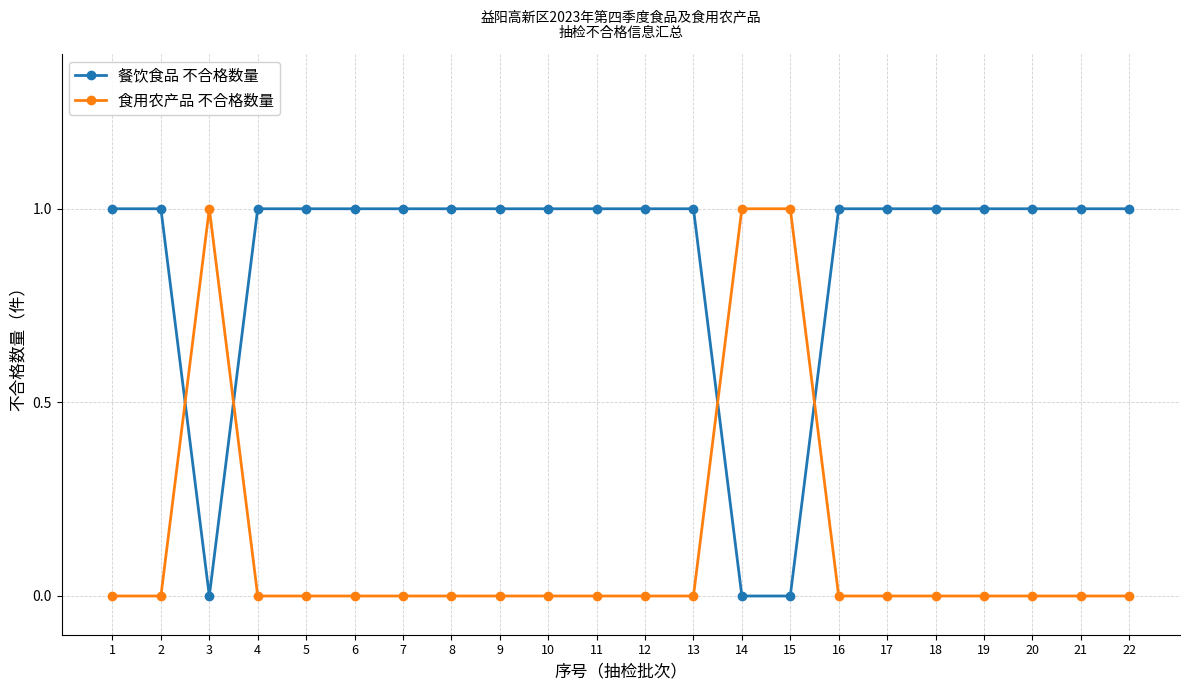

The 食用农产品 不合格数量 series shows 1 at 15. True or false?

True